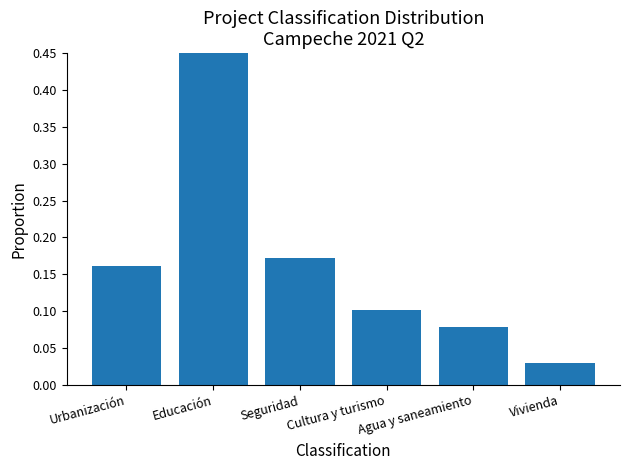

What is the difference between the maximum and second lowest values?

0.4